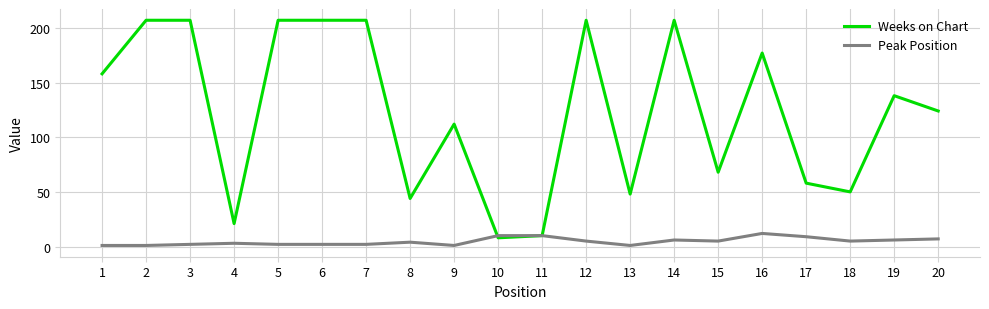

Between 2 and 19, which series saw the biggest shift?

Weeks on Chart